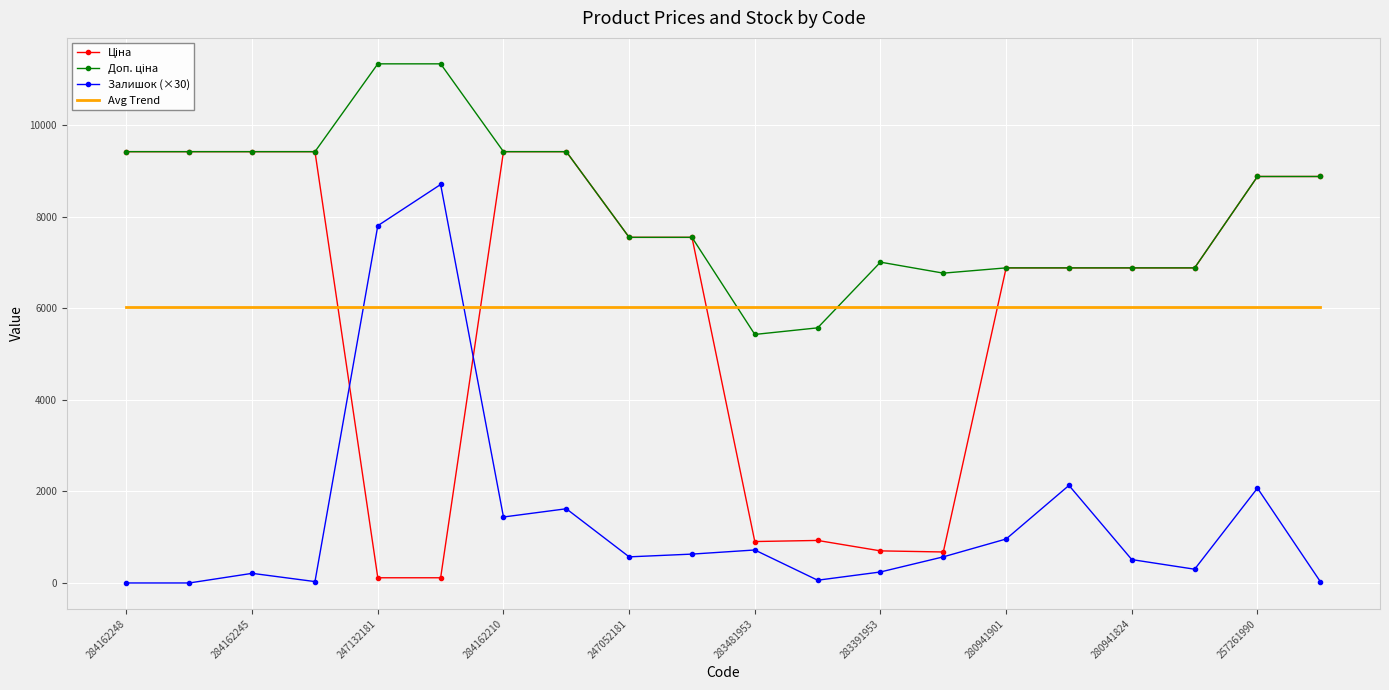

Which series ends up on top after the final intersection of Залишок (×30) and Avg Trend?

Avg Trend